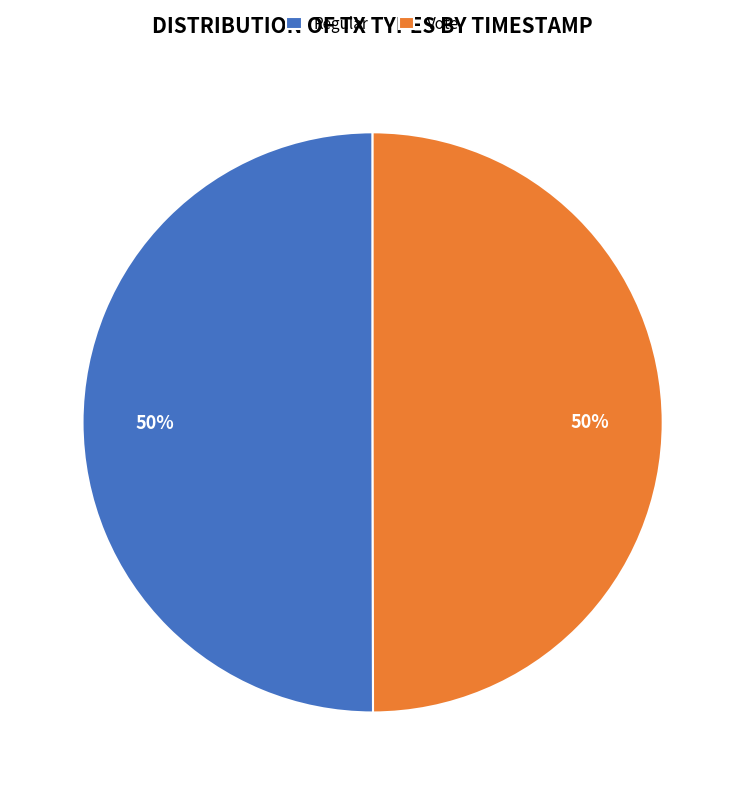

What percentage is the Regular slice, to the nearest percent?

50%